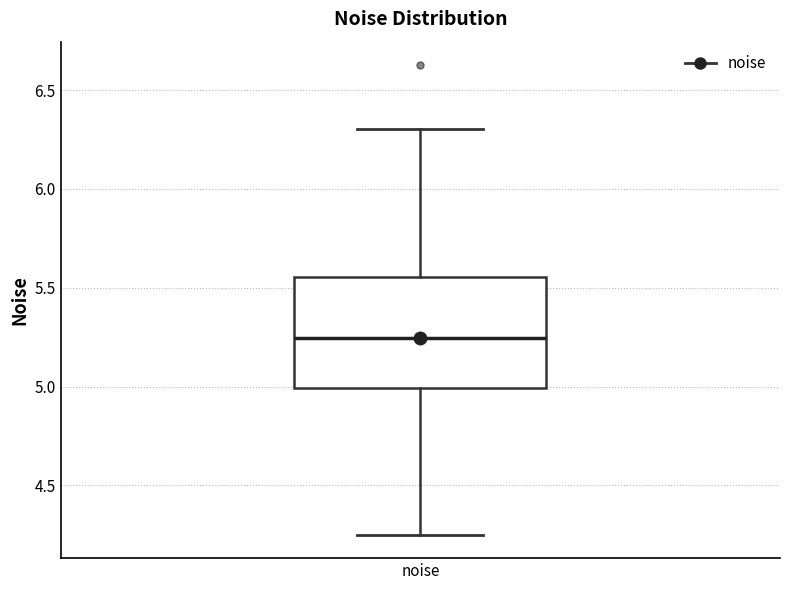

Transcribe this box plot: give where the median line is, the range the box spans, and where the two whiskers end, as read against the y-axis. The values are not printed on the chart, so give them approximately, as read against the axis.

median 5.25, box 5.00 to 5.55, whiskers 4.25 to 6.30